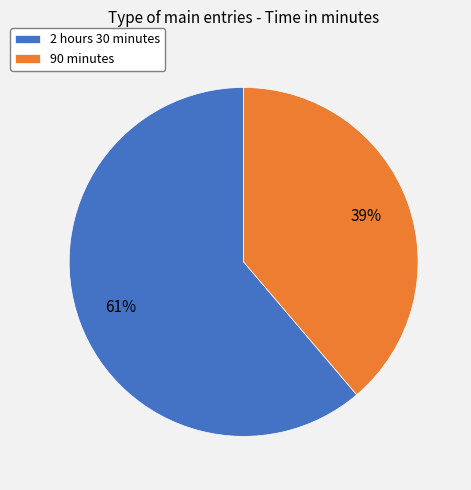

Which category accounts for the majority?

2 hours 30 minutes